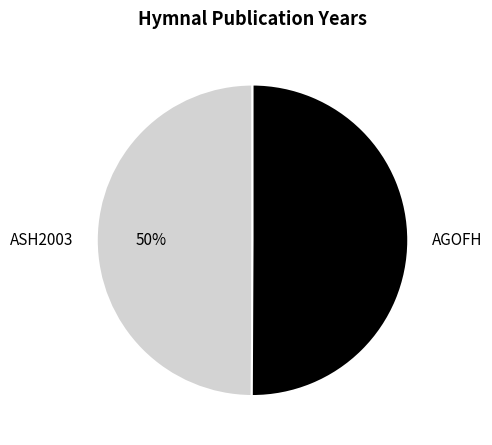

Approximately how many times larger is the value at ASH2003 compared to AGOFH?

1.0